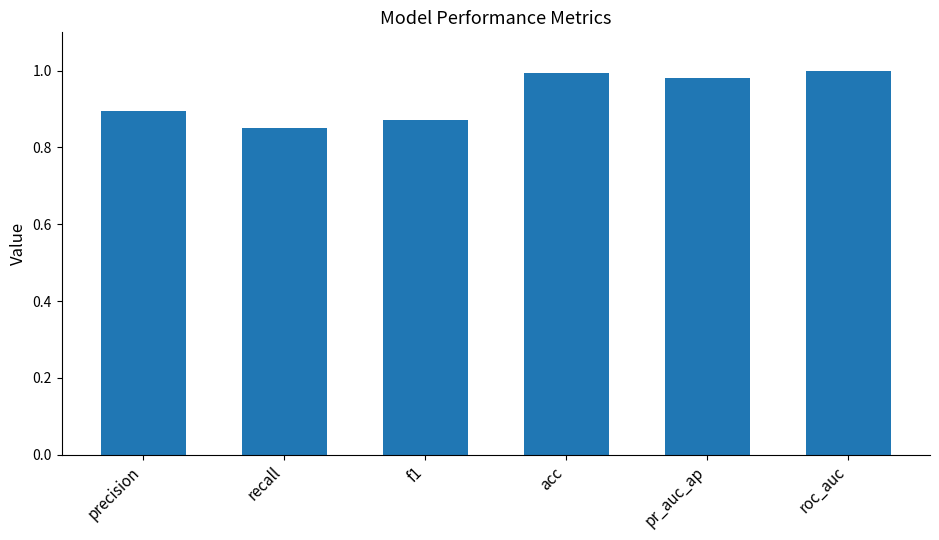

Between precision and pr_auc_ap, which is larger?

pr_auc_ap